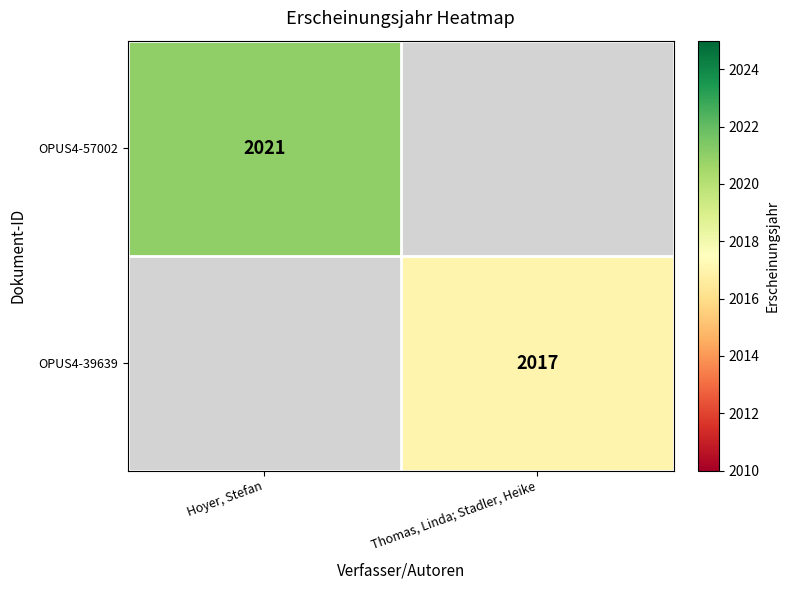

How many distinct data groups are displayed?

2